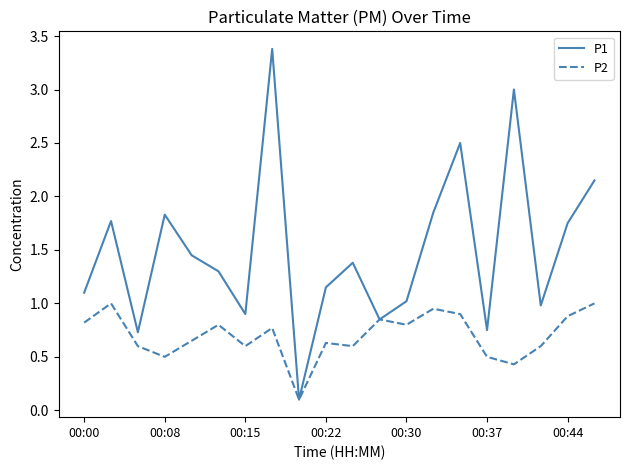

What is the maximum value shown in the chart?

3.4